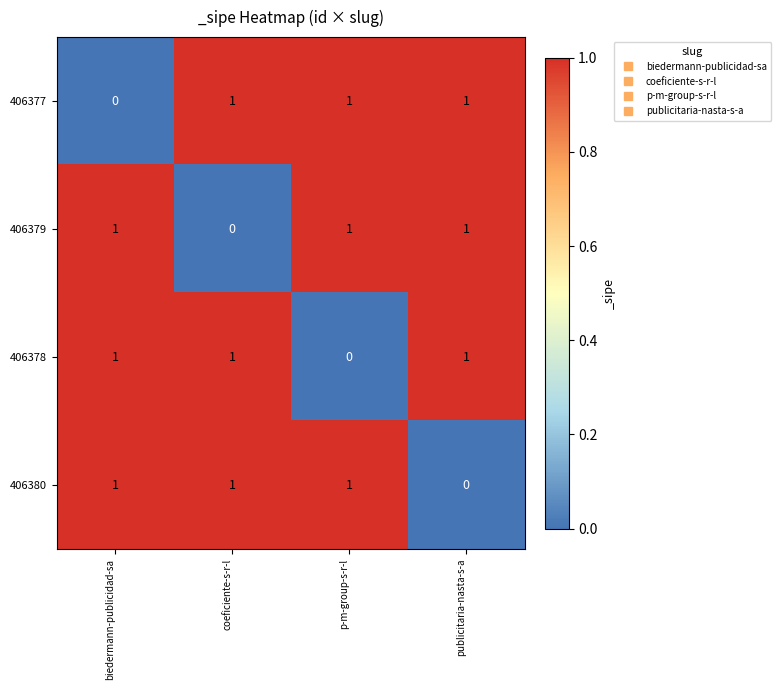

Reading right to left, transcribe all the data shown in this chart.

406377: 1	1	1	0
406379: 1	1	0	1
406378: 1	0	1	1
406380: 0	1	1	1